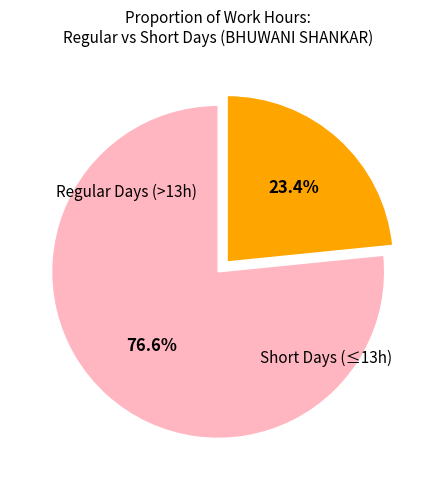

Is there any slice that represents more than half of the pie?

Yes